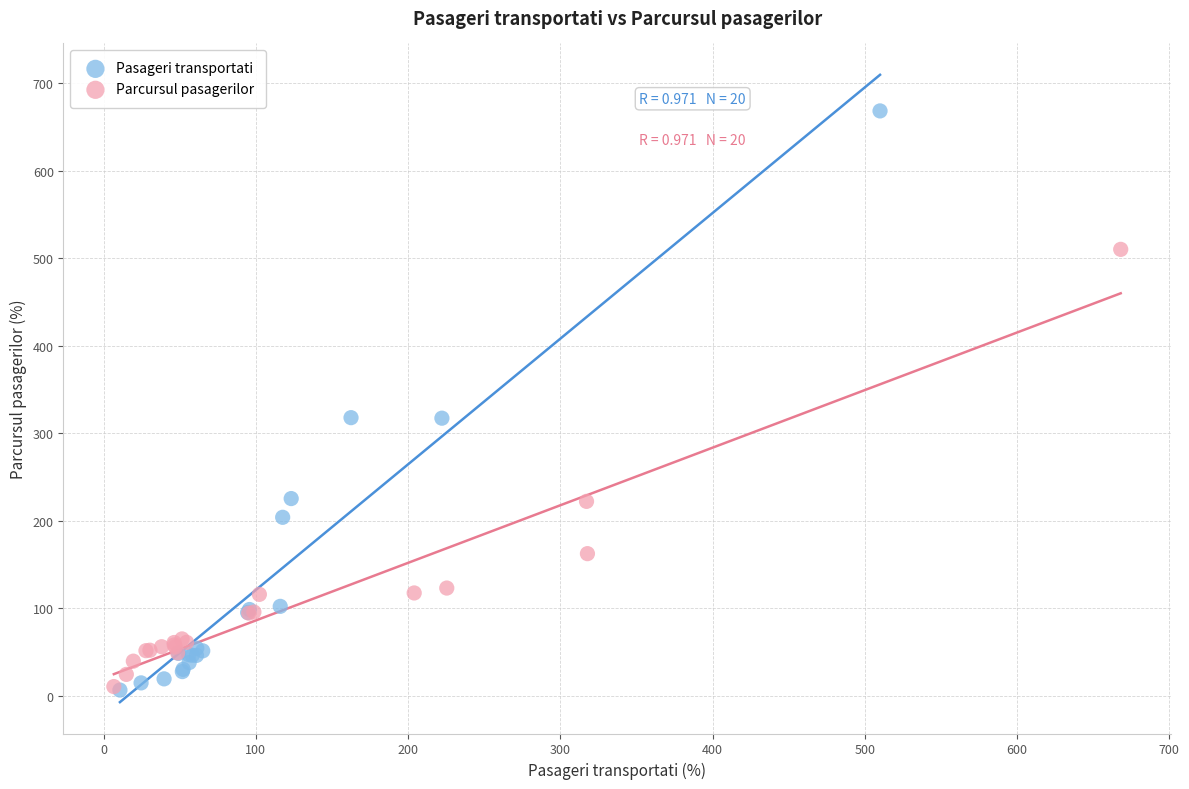

Which series has the widest spread of Y values?

Pasageri transportati